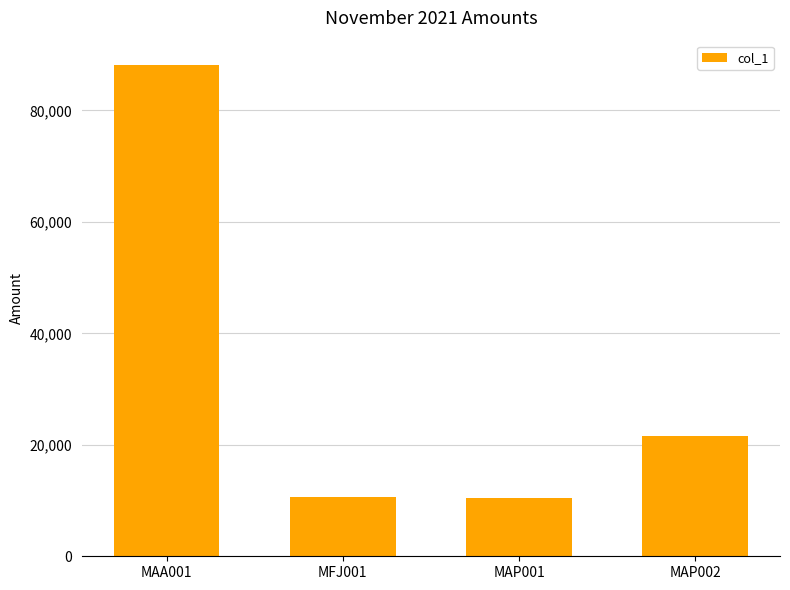

What is the smallest value displayed?

10463.9